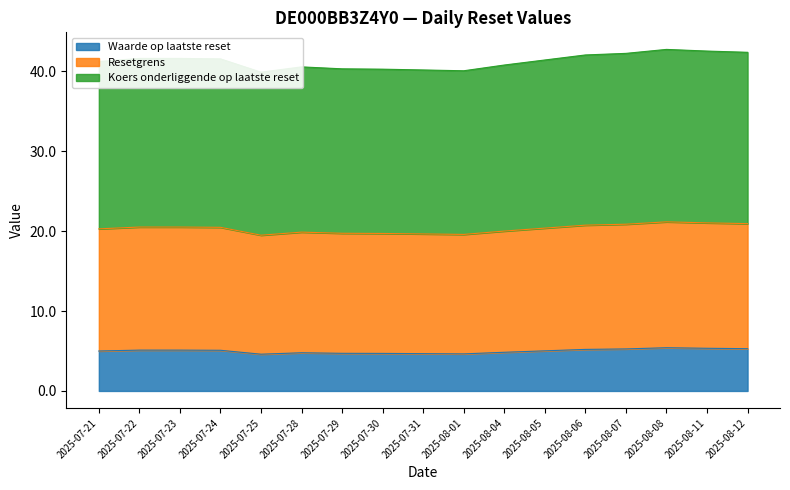

True or false: Resetgrens and Waarde op laatste reset cross at least once.

False